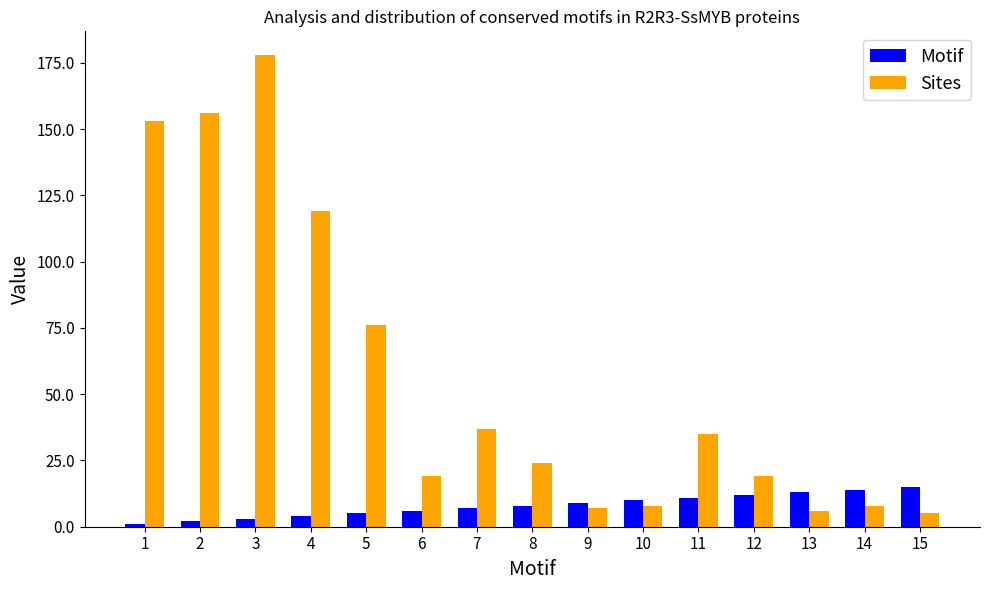

True or false: Sites has a value of 250 at 2.

False